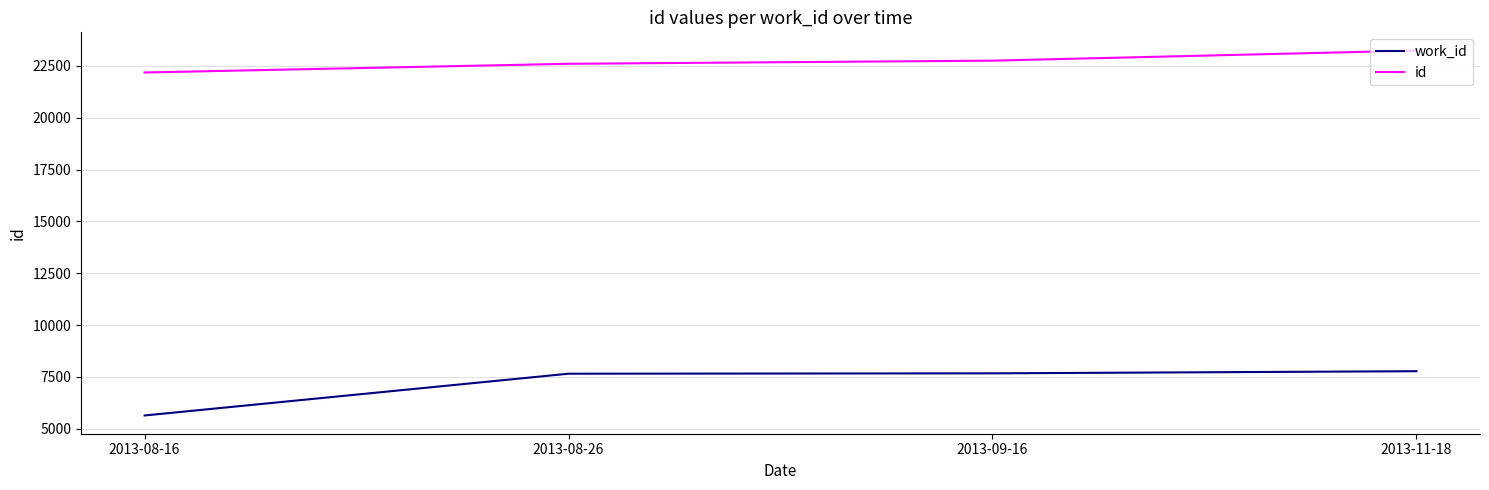

The value of work_id at 2013-09-16 is 7675. True or false?

True